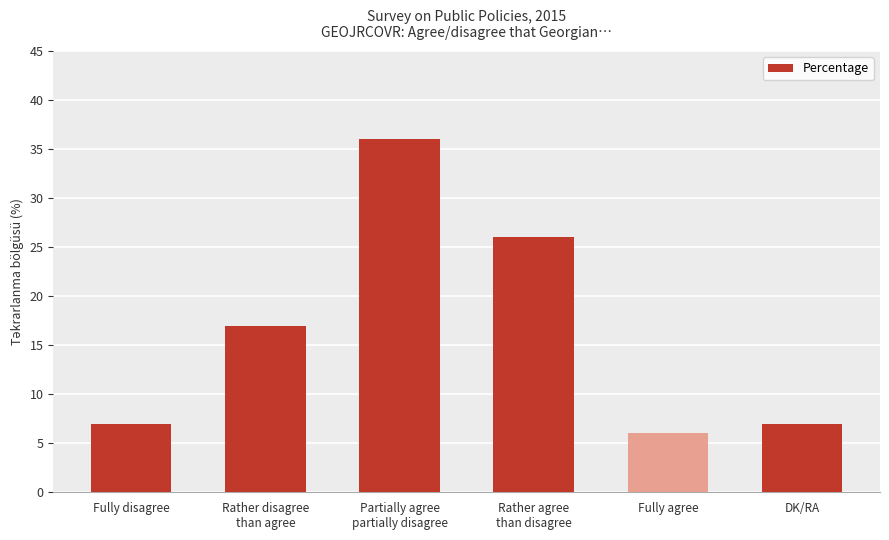

Reading right to left, transcribe all the data shown in this chart.

7	6	26	36	17	7